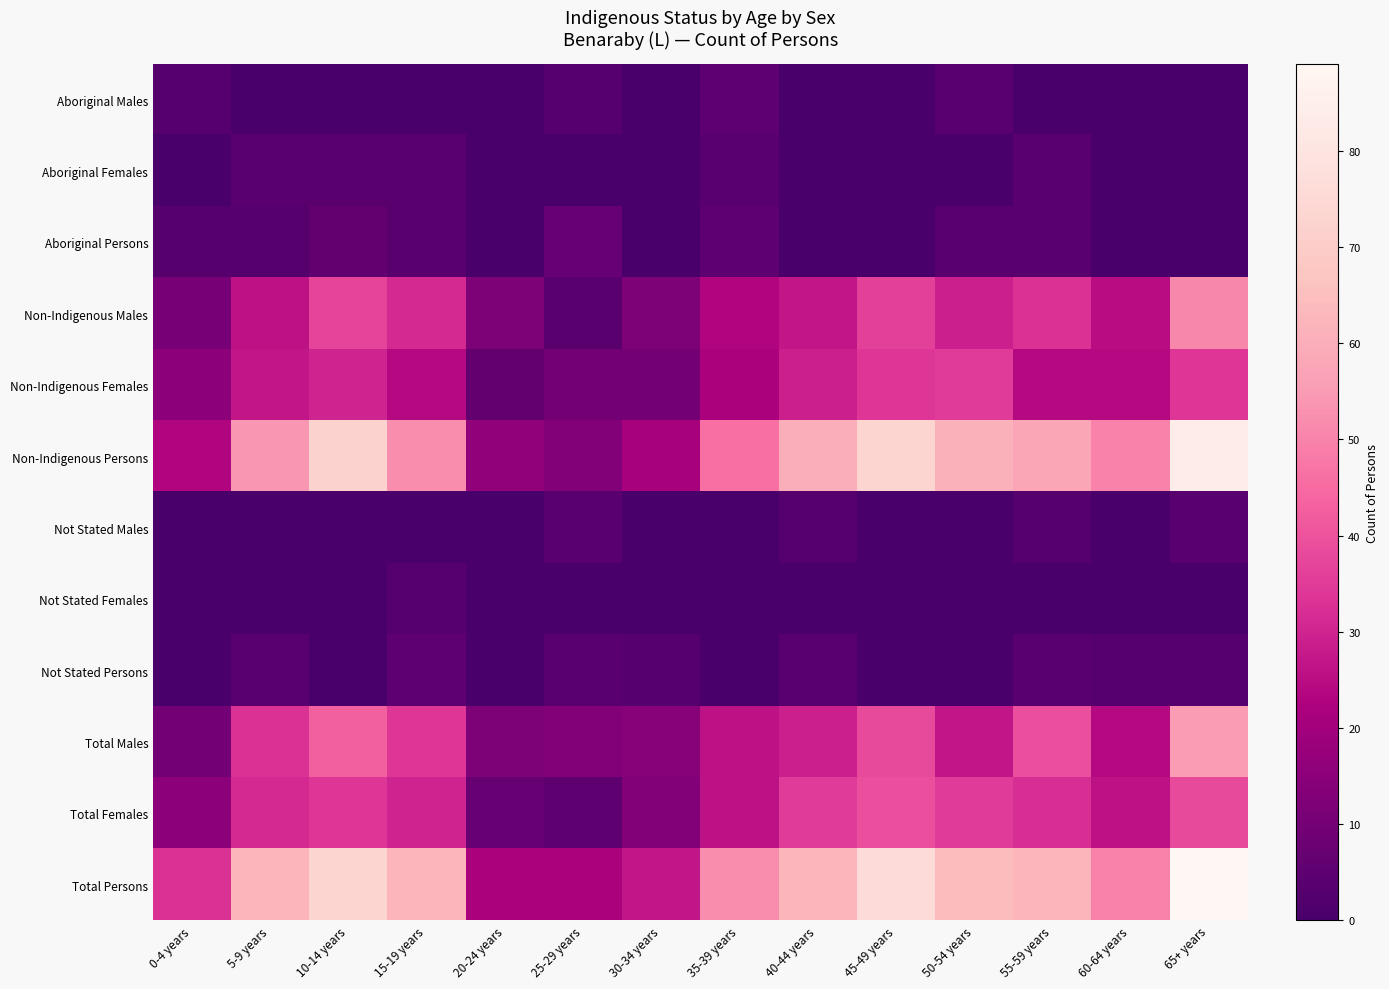

Between 0-4 years and 30-34 years, which series saw the biggest shift?

Total Persons